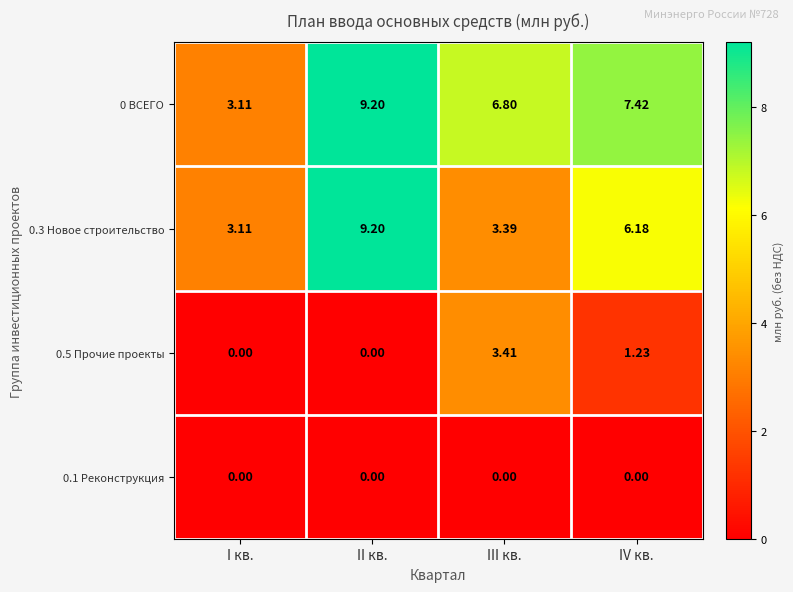

At which category is the sum across all series the highest?

II кв.